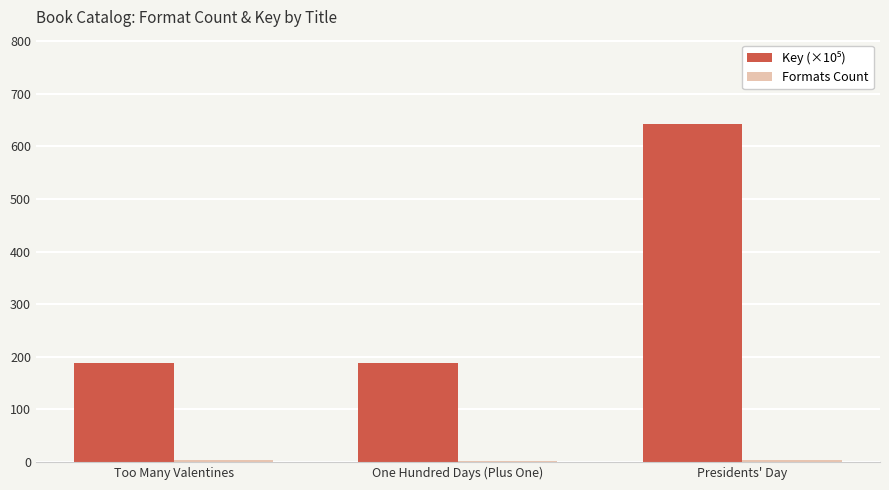

At which category is the sum across all series the highest?

Presidents' Day